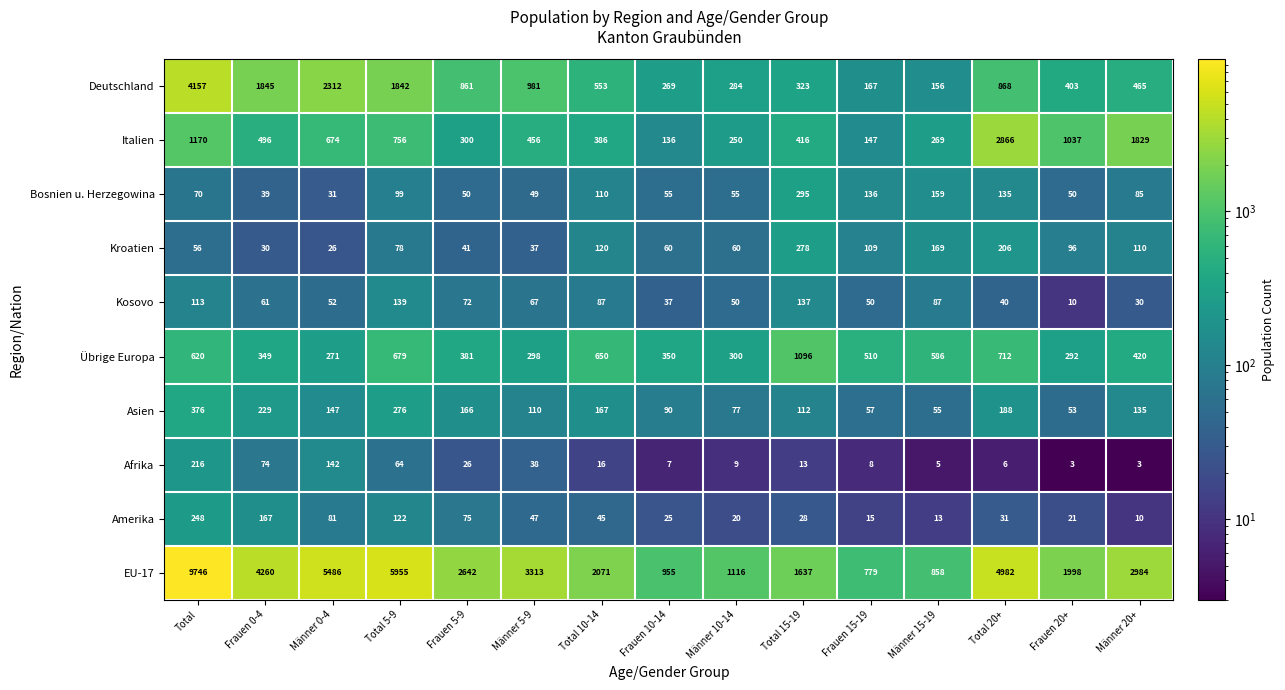

What is the spread (max minus min) of values at Total 10-14?

2055